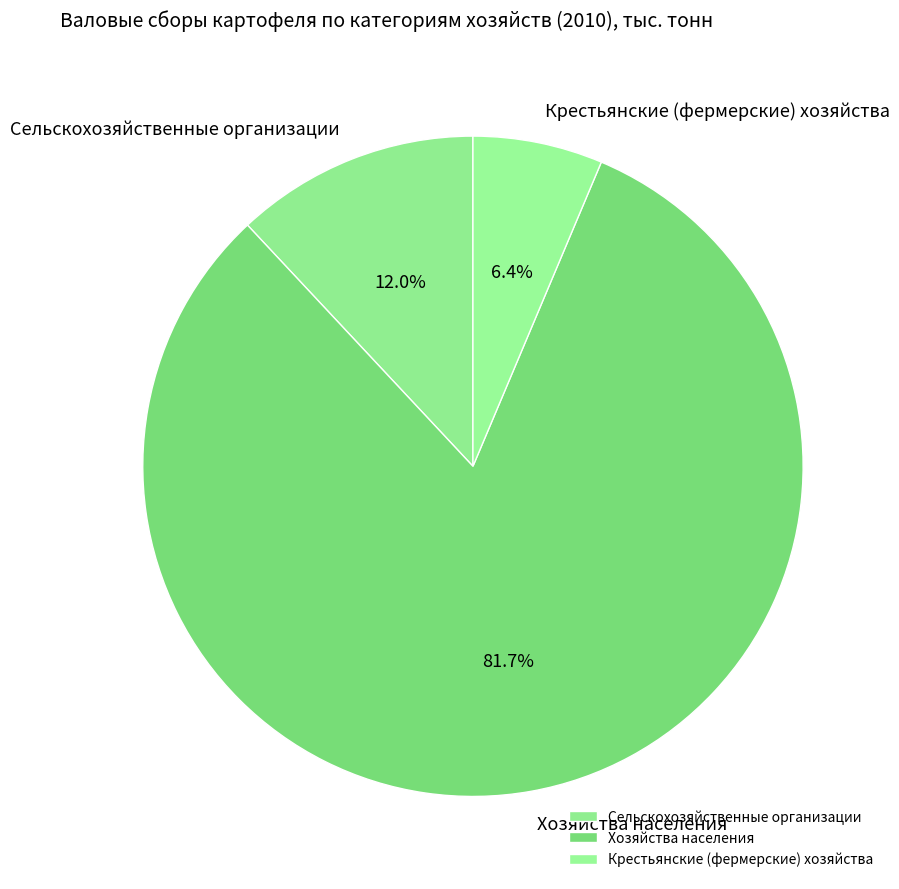

How many slices are in this pie chart?

3